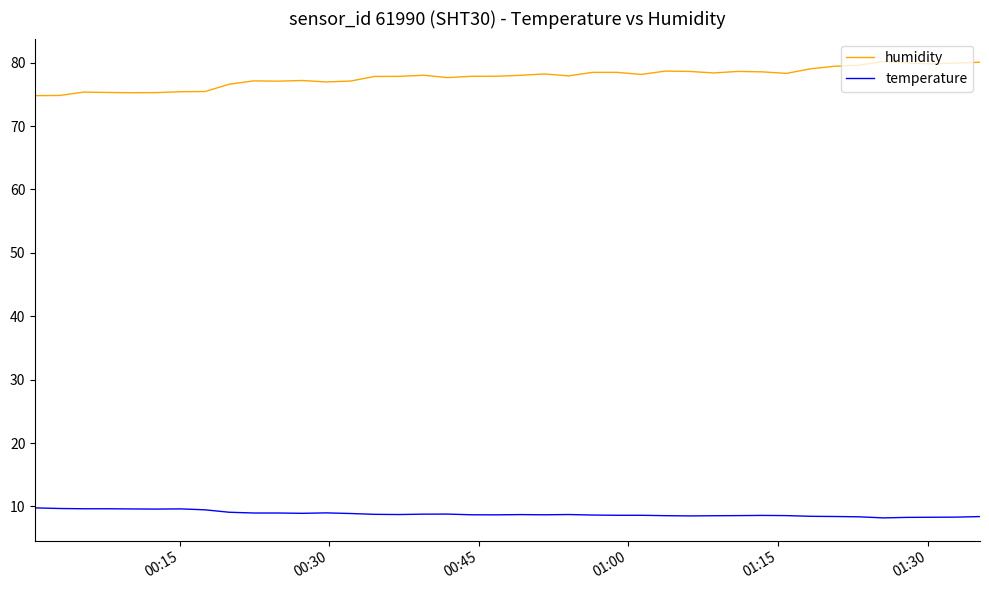

What is the sum of all temperature values?

353.4